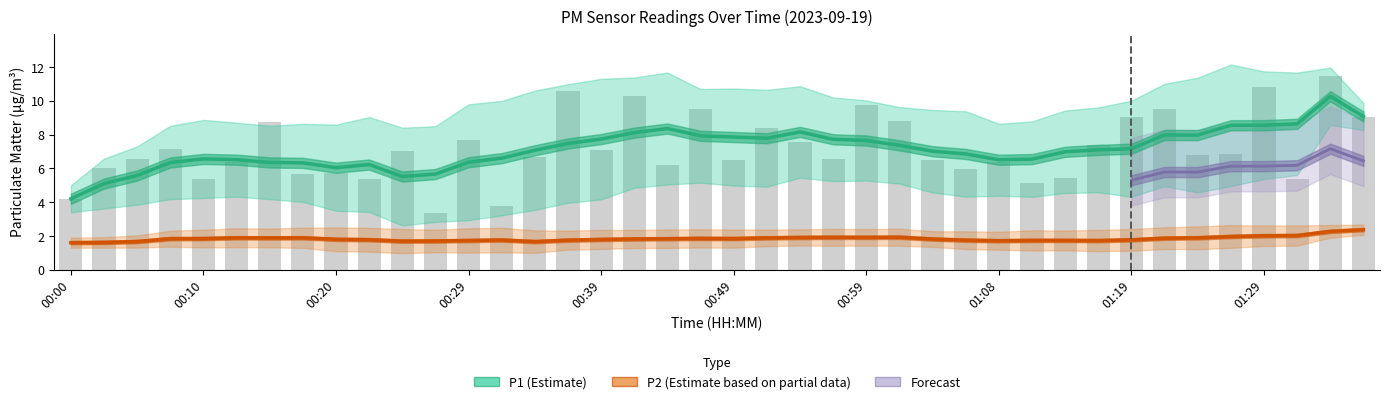

The value at 01:16 is 7.4. True or false?

True